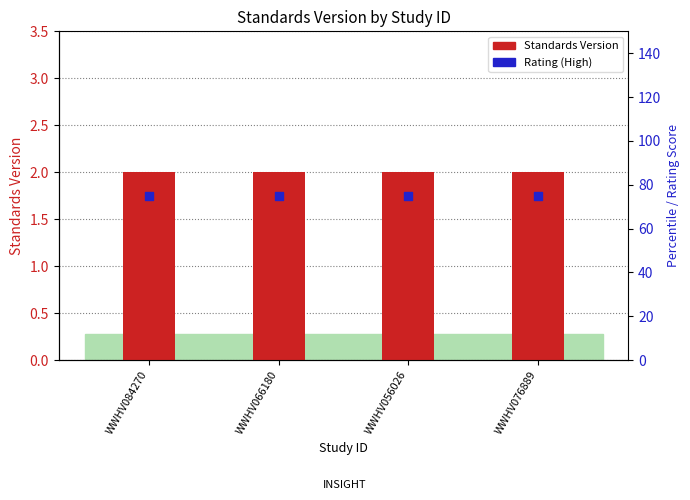

At how many categories does at least one series exceed 29?

4